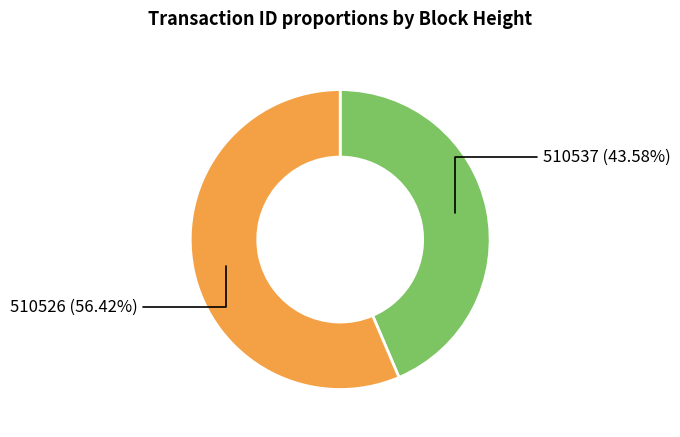

Does any single category account for the majority?

Yes